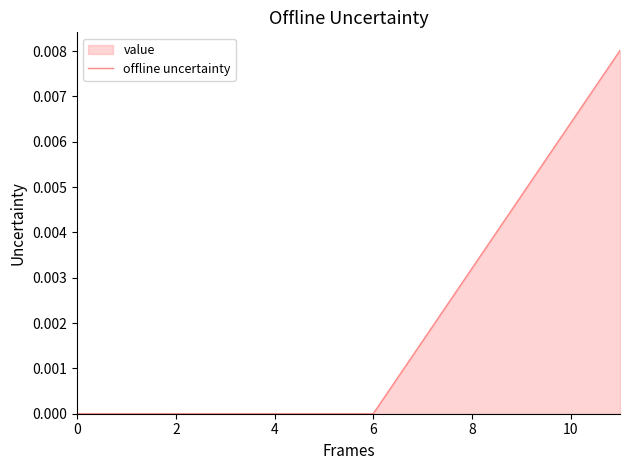

The value at 6 is 0.0. True or false?

True